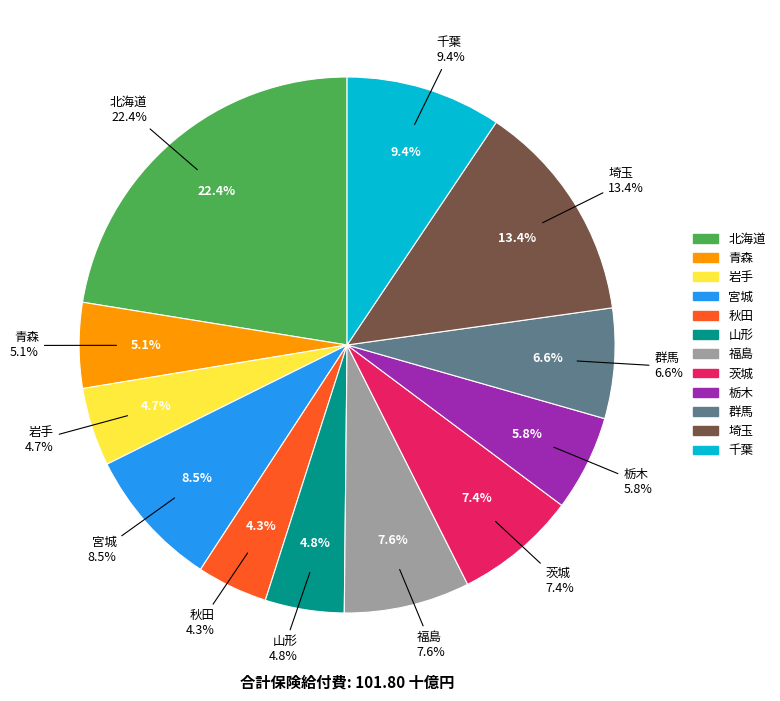

What is the change in value from 山形 to 千葉?

+4708756.8